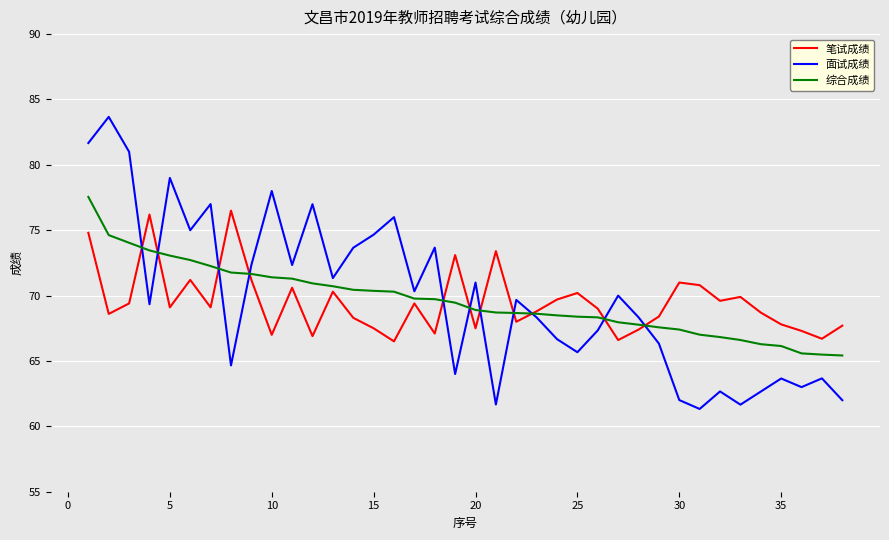

Which series has the widest spread of values?

面试成绩